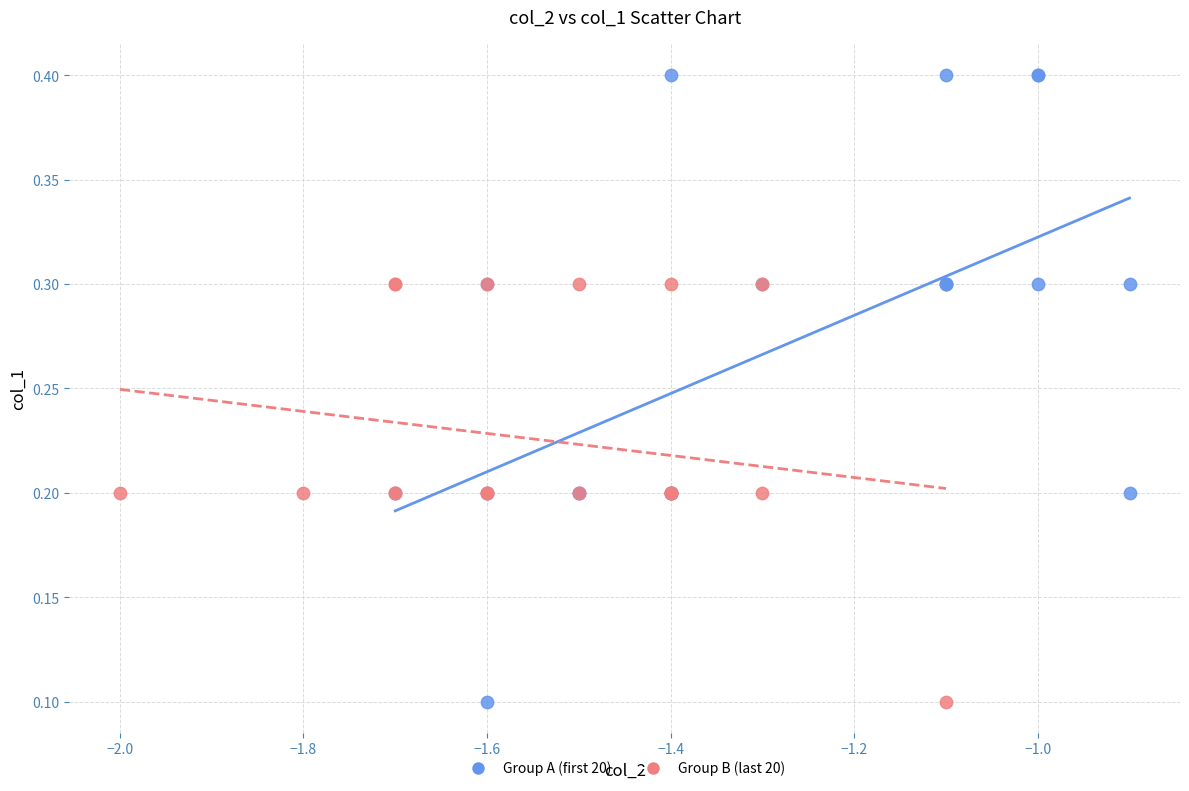

Which series has the widest spread of Y values?

Group A (first 20)